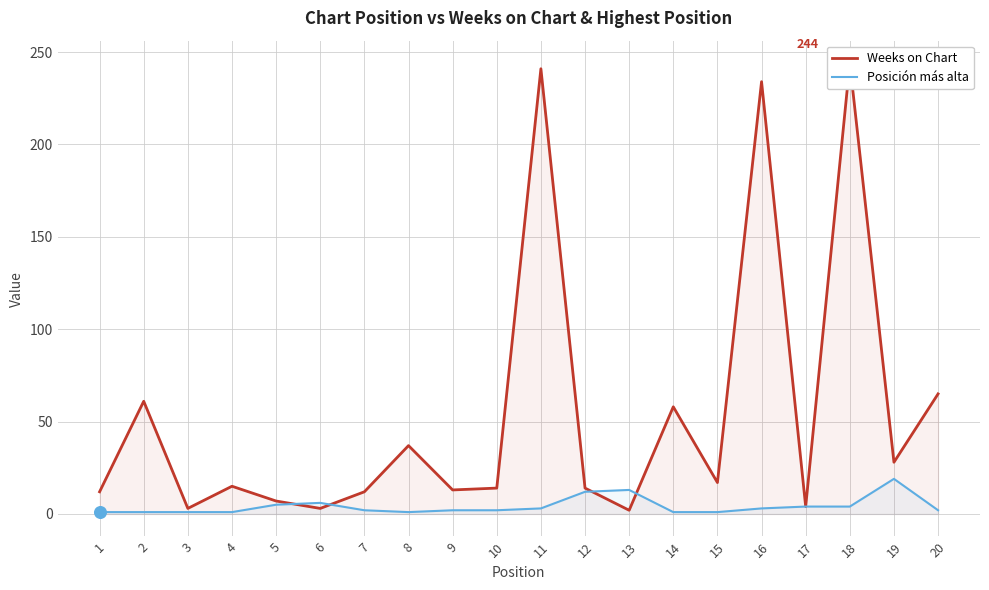

What are all the series names shown in the legend?

Weeks on Chart, Posición más alta